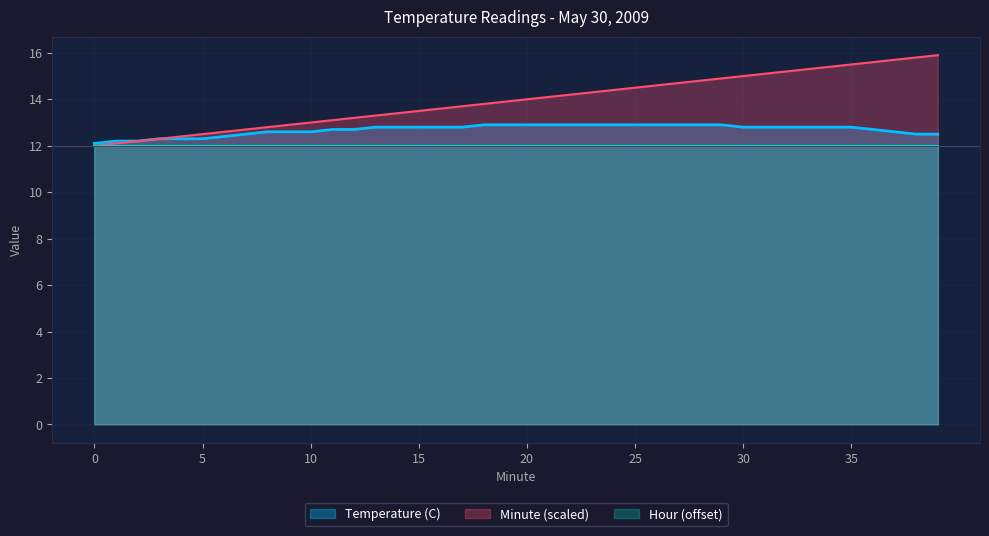

Which series has the largest total across all categories?

Minute (scaled)